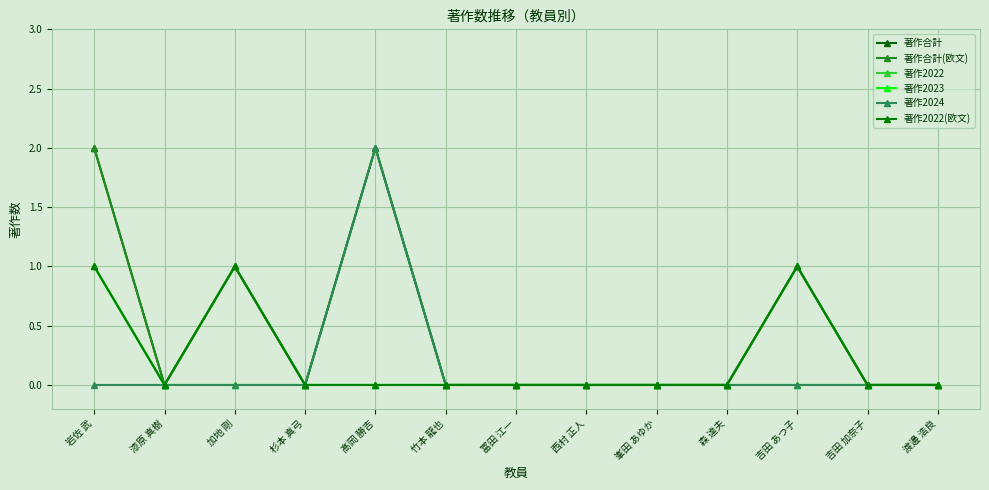

What is the maximum value shown in the chart?

2